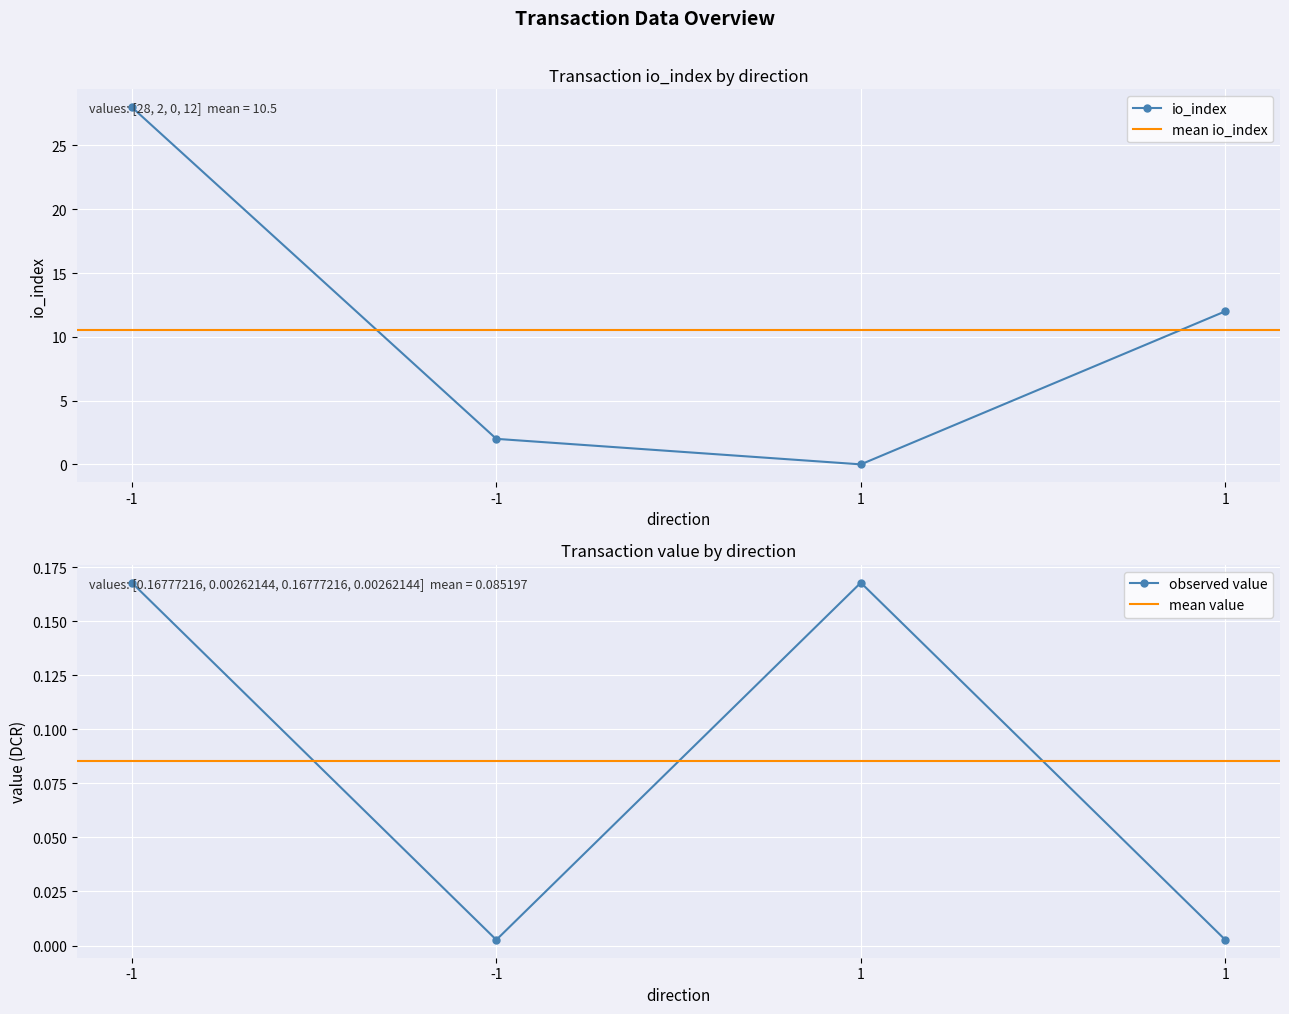

Between which two adjacent categories do value and io_index first intersect?

-1 and 1